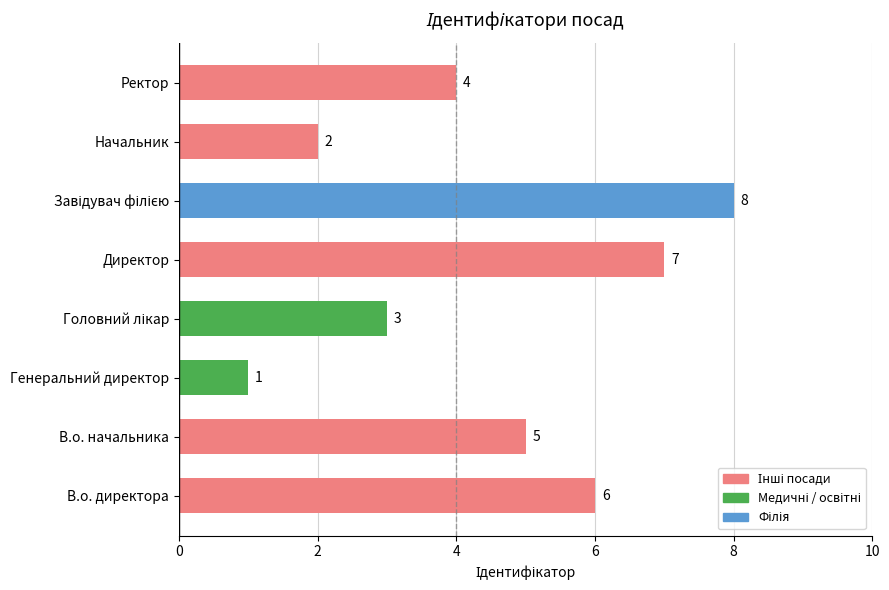

The value at Генеральний директор is 1. True or false?

True